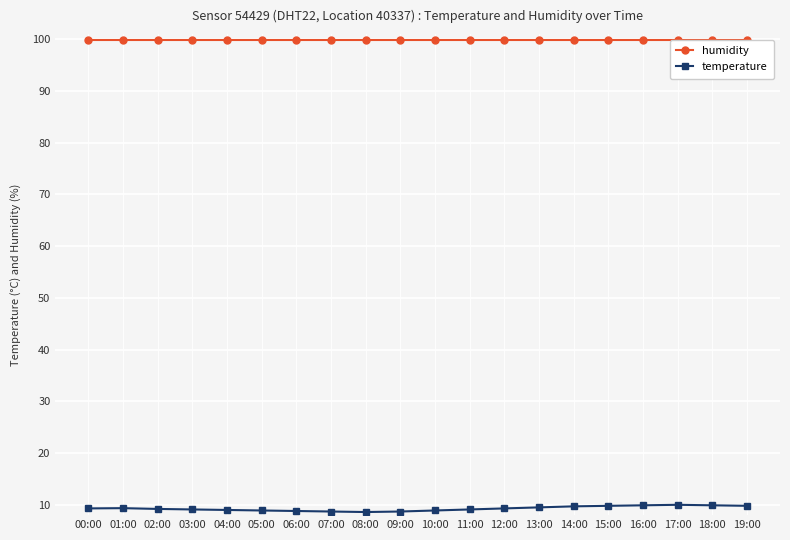

Rank the series by their maximum value, from lowest to highest.

temperature, humidity